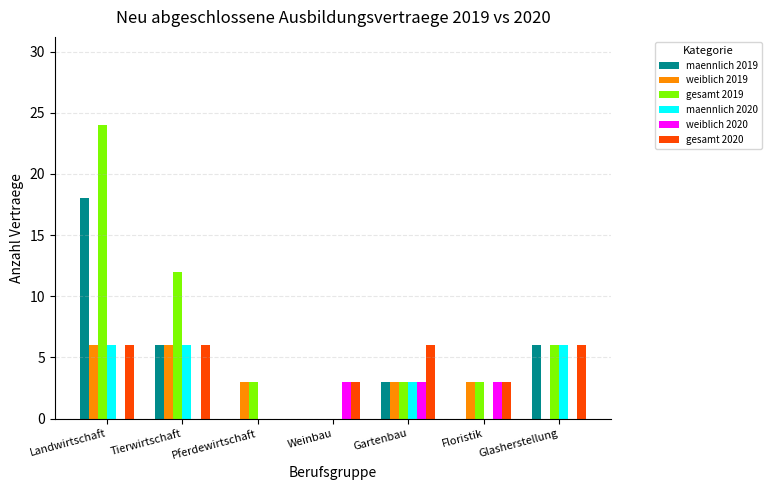

Which series changed the most between Landwirtschaft and Pferdewirtschaft?

gesamt 2019